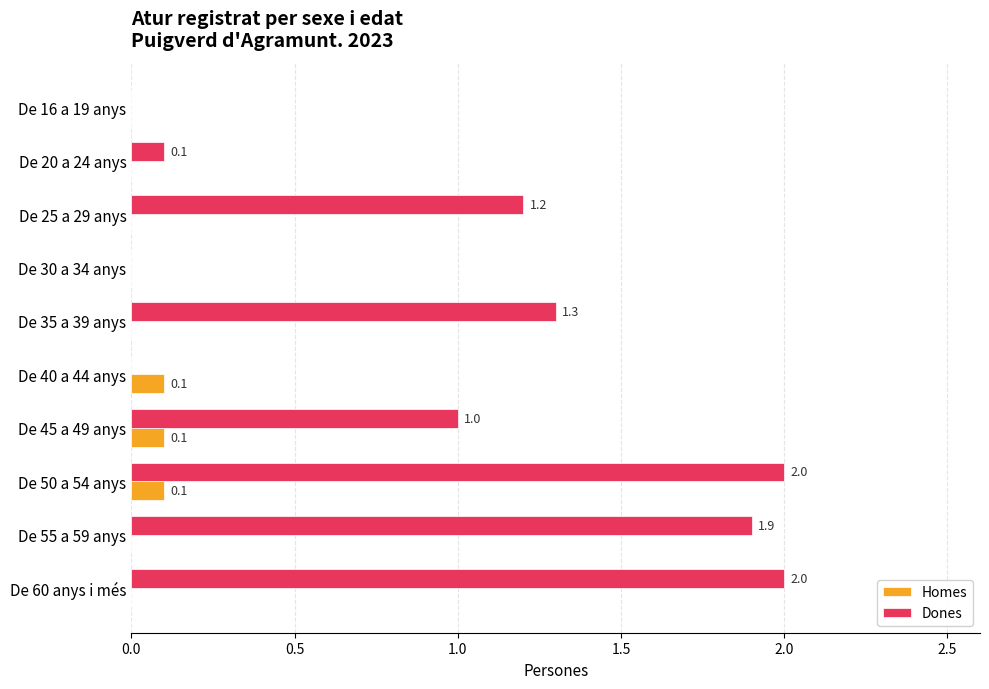

Is it true that Dones equals 0.7 at De 35 a 39 anys?

False